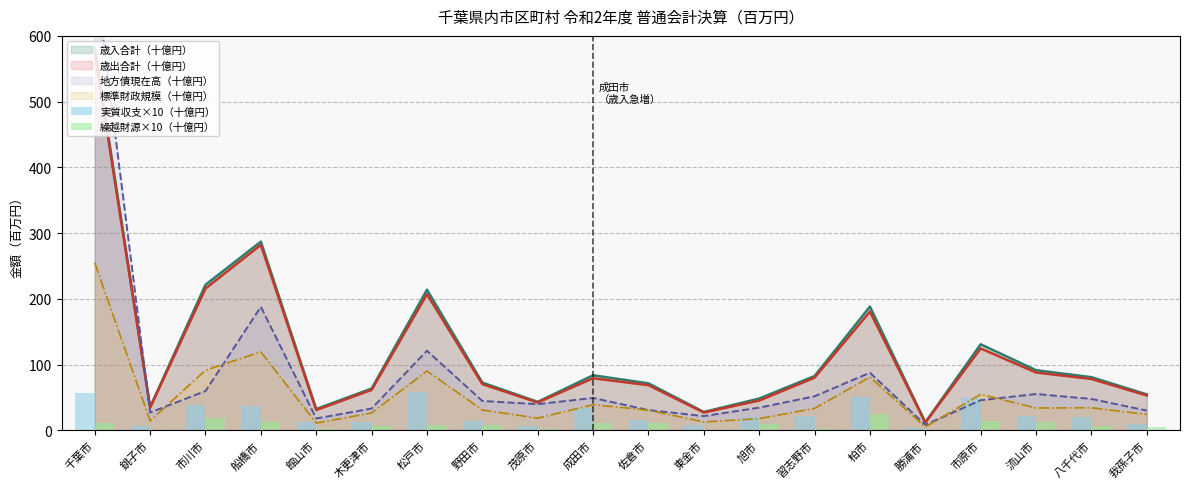

At which label does 実質収支×10（十億円） reach its peak?

松戸市